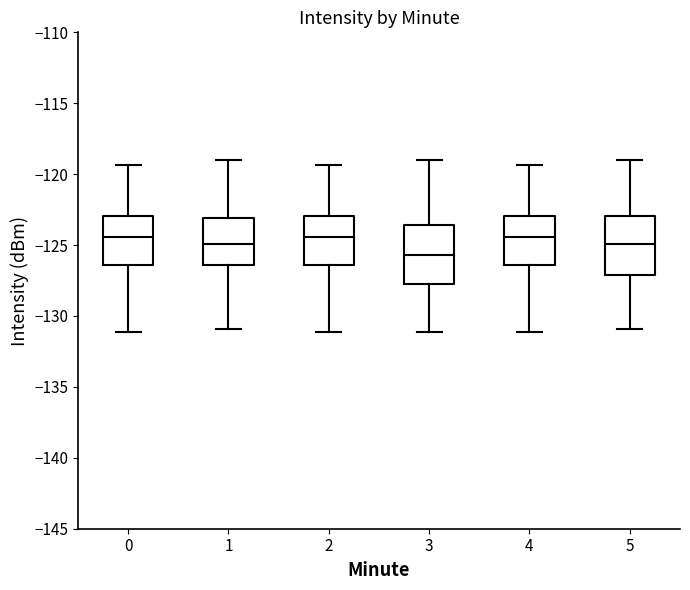

Where is the lower edge of the box at x = 4 on the y-axis? The values are not printed on the chart, so give them approximately, as read against the axis.

-126.5